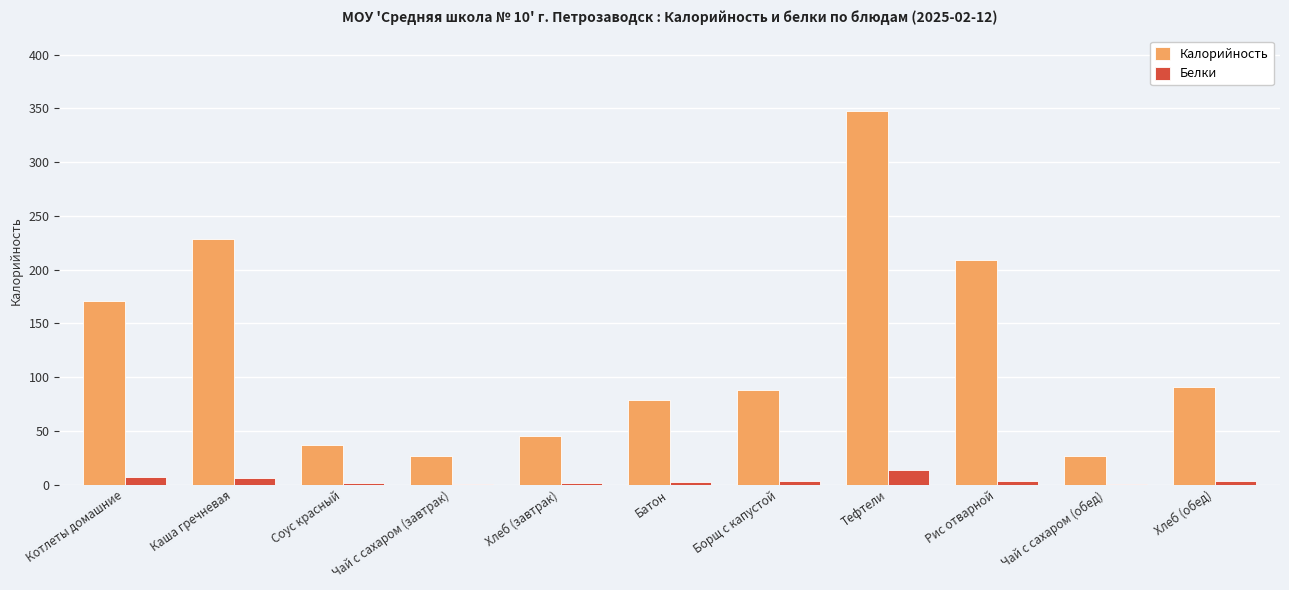

What is the total value across all series at Тефтели?

361.2